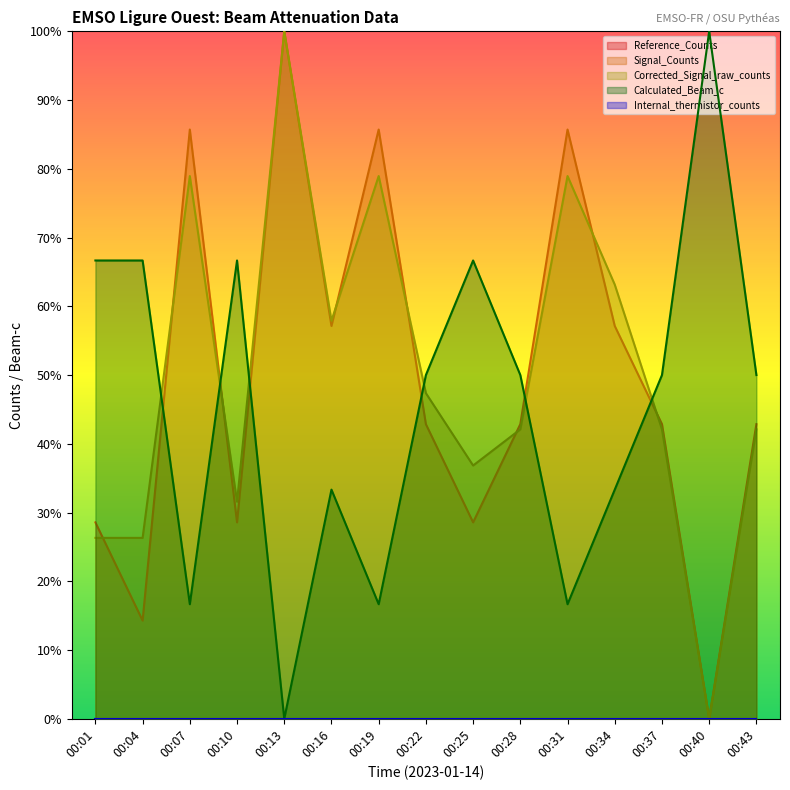

What is the value of the Calculated_Beam_c point at the 12th from the left?

0.3